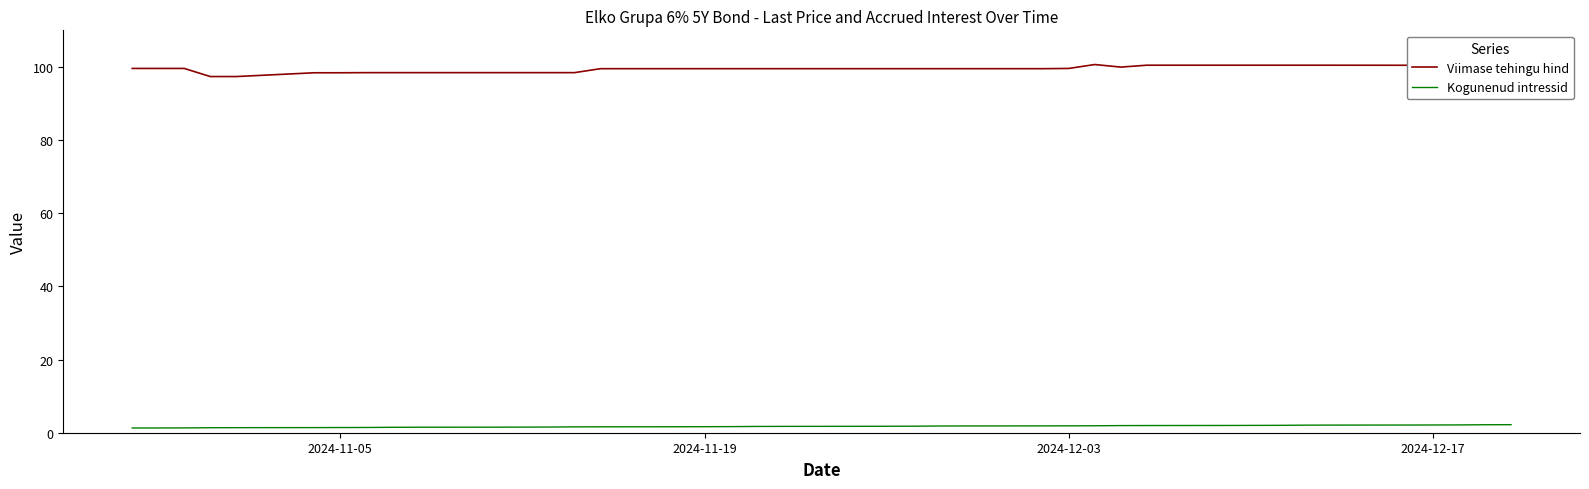

Which series has the largest total across all categories?

Viimase tehingu hind